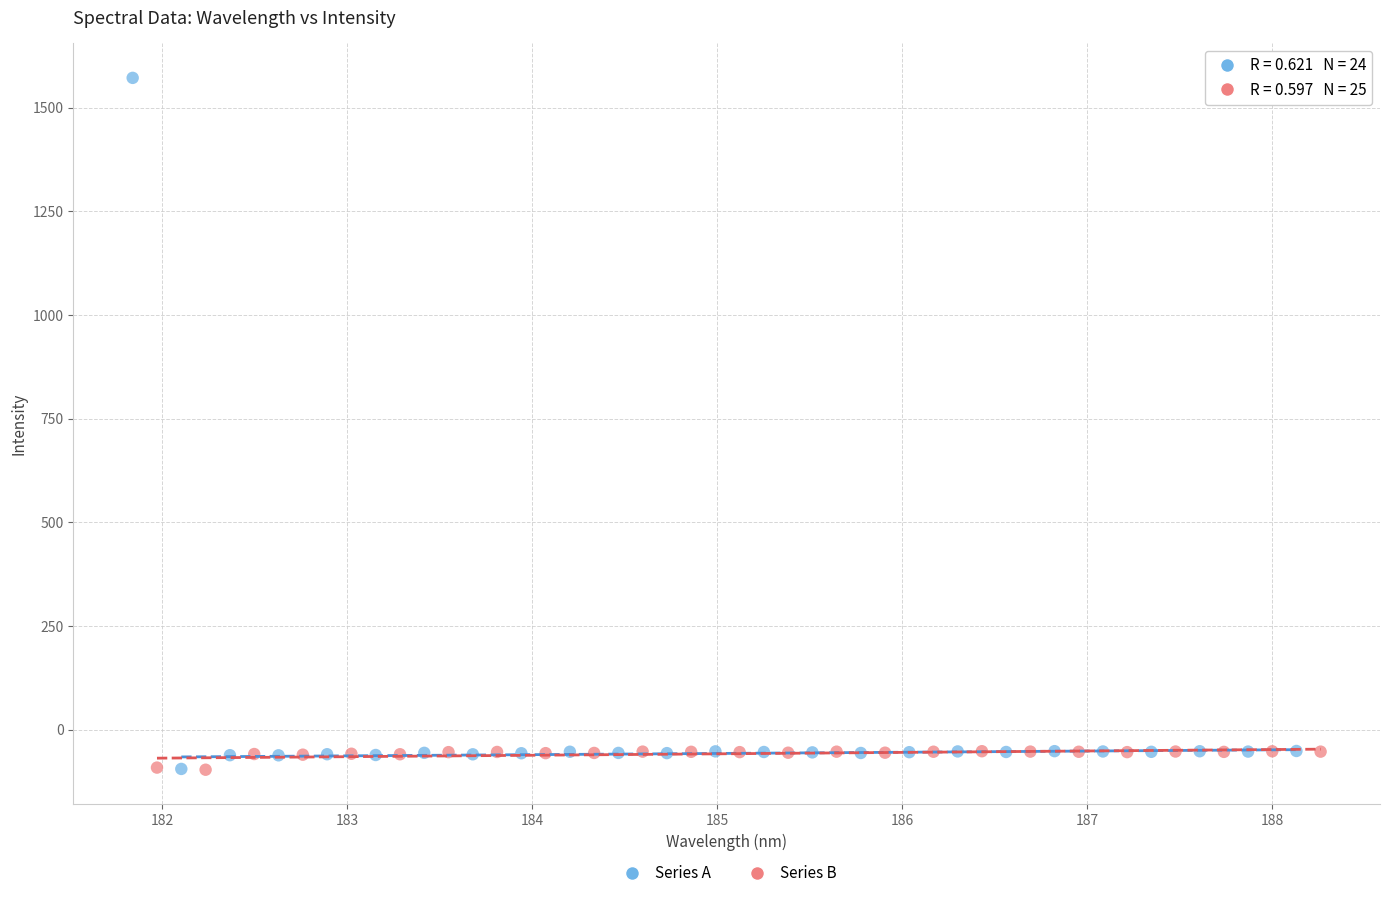

Which series contains the highest Y value?

Series A